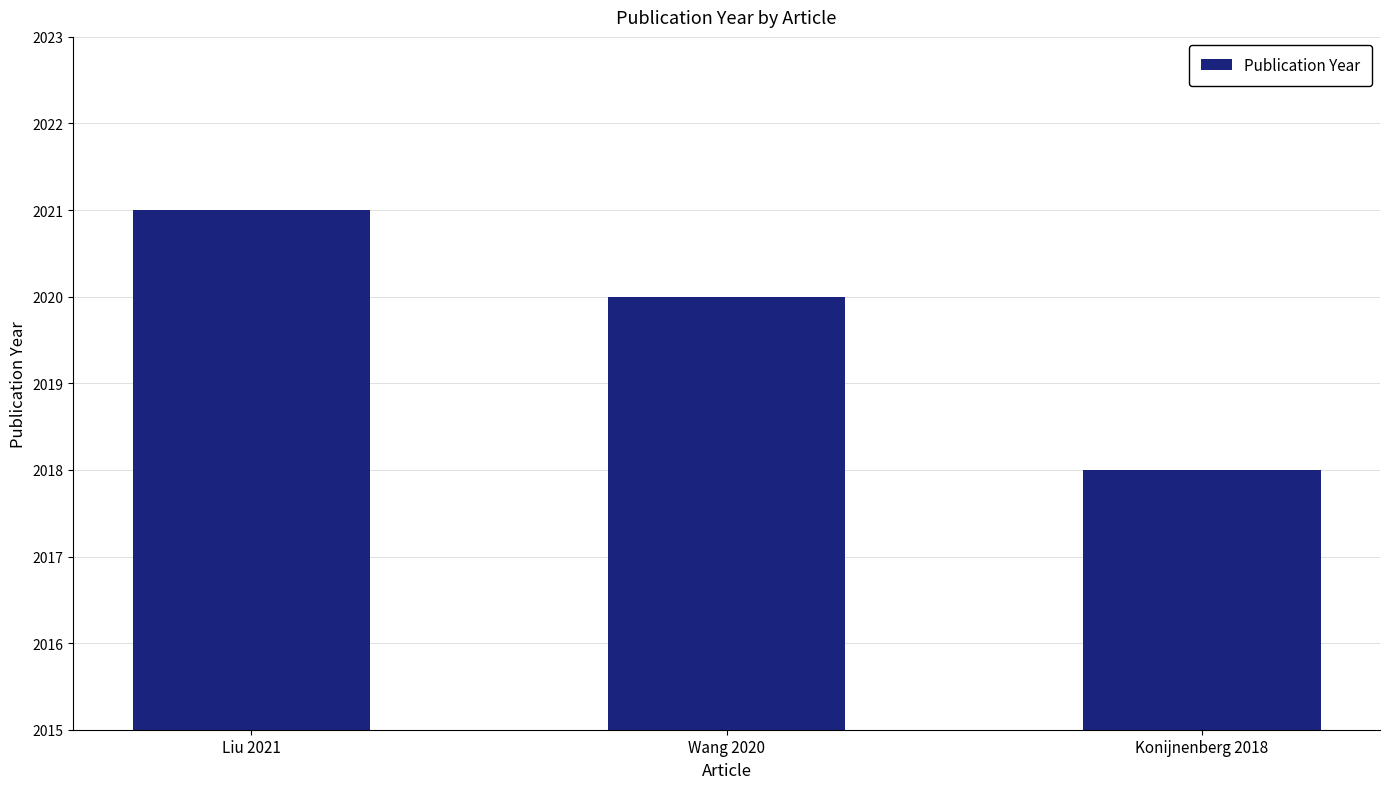

What is the average value?

2020